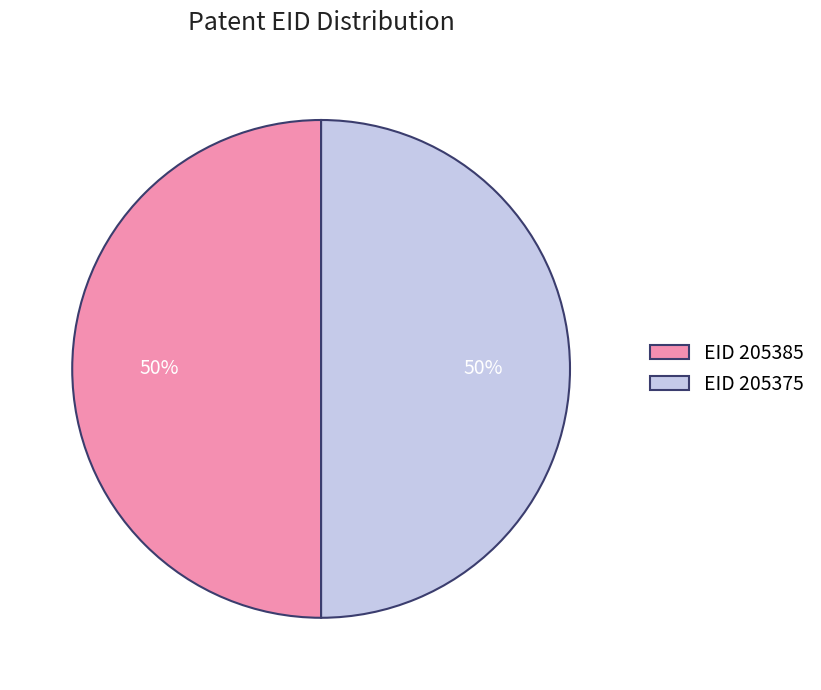

Is the sum of EID 205385 and EID 205375 greater than half?

Yes